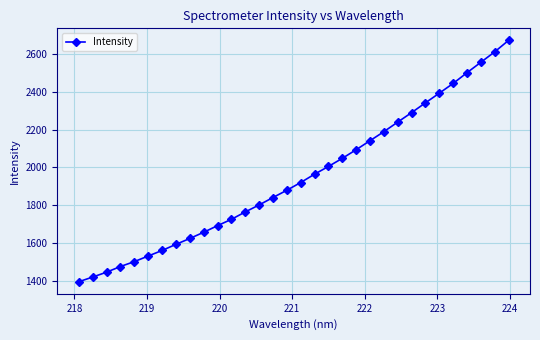

Reading right to left, what are all the values shown in this chart?

2671.5	2610.9	2555.8	2500.7	2444.1	2392.6	2341.6	2289.8	2239.8	2189.2	2141.5	2093.9	2048.3	2005.5	1964.6	1920.6	1879.7	1841.3	1802.1	1765.1	1726.0	1692.6	1657.6	1624.8	1593.6	1561.4	1532.1	1502.5	1476.7	1446.7	1421.0	1396.3